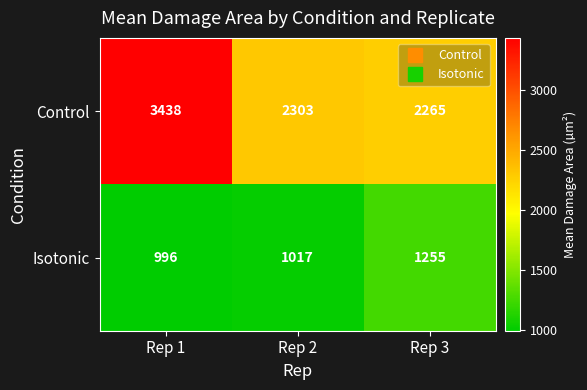

Reading left to right, list all the values displayed in this chart.

Control: Rep 1=3438	Rep 2=2303	Rep 3=2265
Isotonic: Rep 1=996	Rep 2=1017	Rep 3=1255